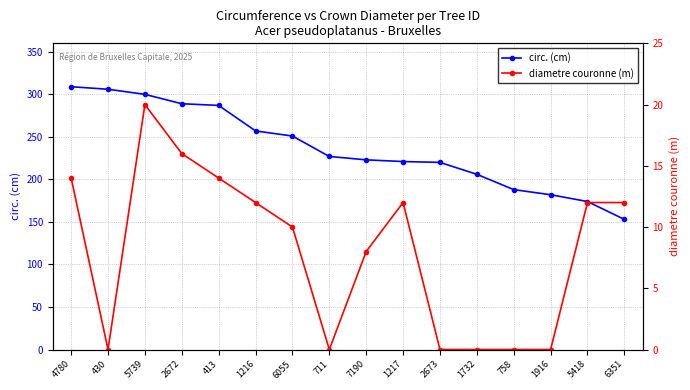

Reading right to left, what are all the values shown in this chart?

circ. (cm): 6351=153	5418=174	1916=182	758=188	1732=206	2673=220	1217=221	7190=223	711=227	6055=251	1216=257	413=287	2672=289	5739=300	430=306	4780=309
diametre couronne (m): 6351=12	5418=12	1916=0	758=0	1732=0	2673=0	1217=12	7190=8	711=0	6055=10	1216=12	413=14	2672=16	5739=20	430=0	4780=14